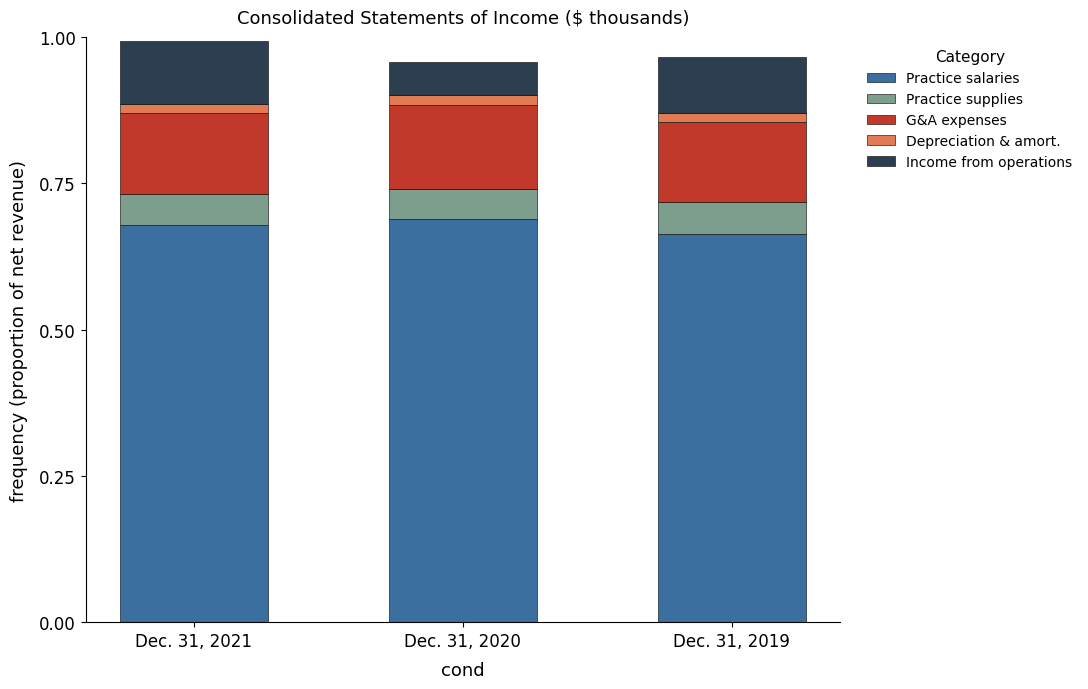

How many Practice salaries values are between 0 and 1?

3